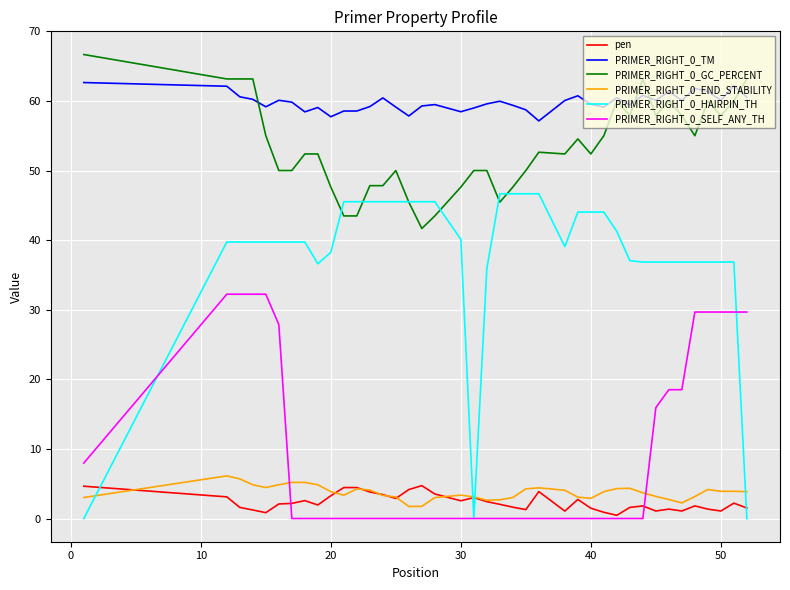

Which series has the largest range (max minus min)?

PRIMER_RIGHT_0_HAIRPIN_TH